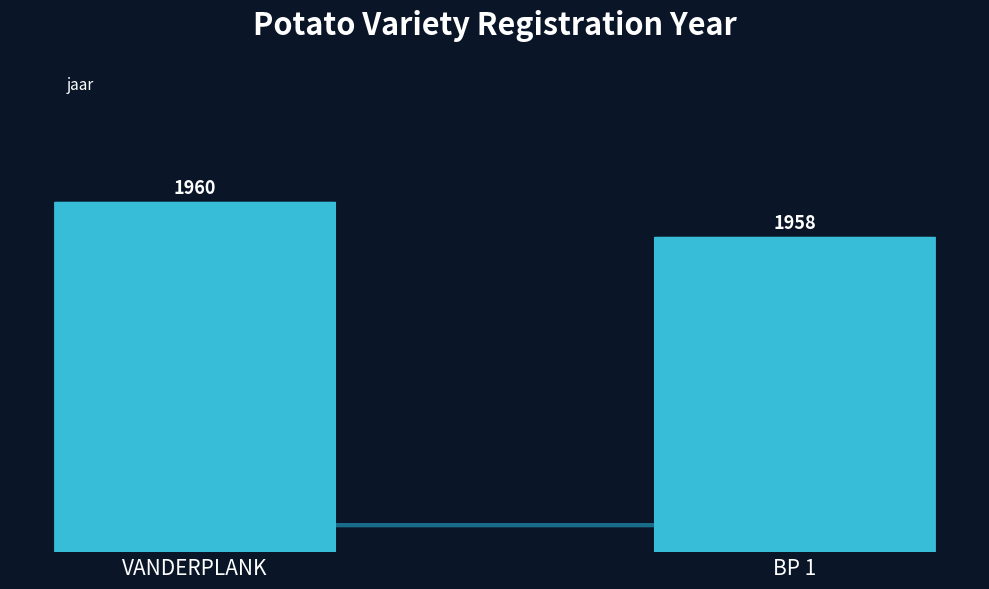

The chart shows a value of 1958 at BP 1. True or false?

True